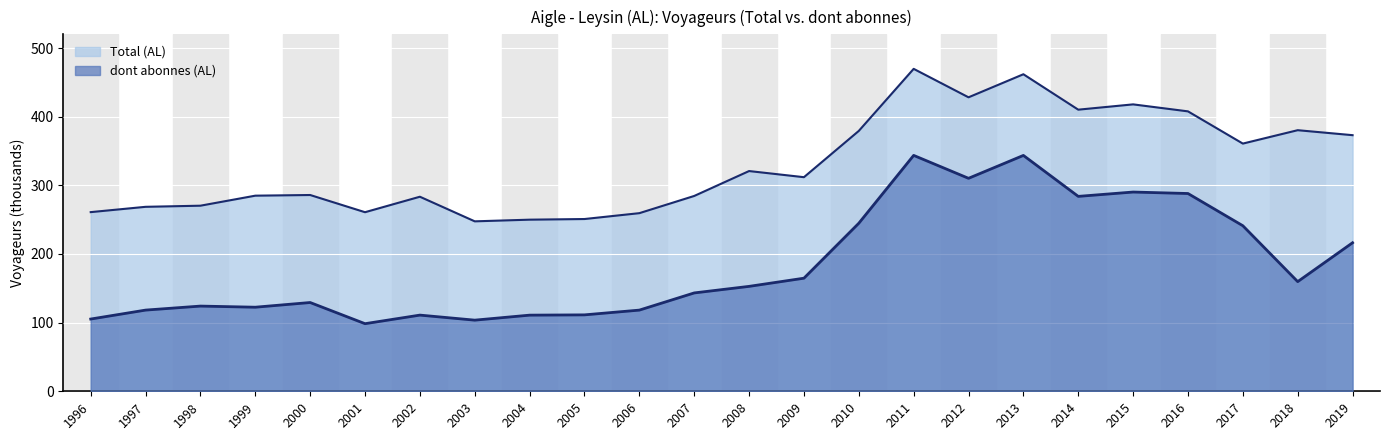

What is the value of the Total (AL) point at the 12th from the left?

284.5